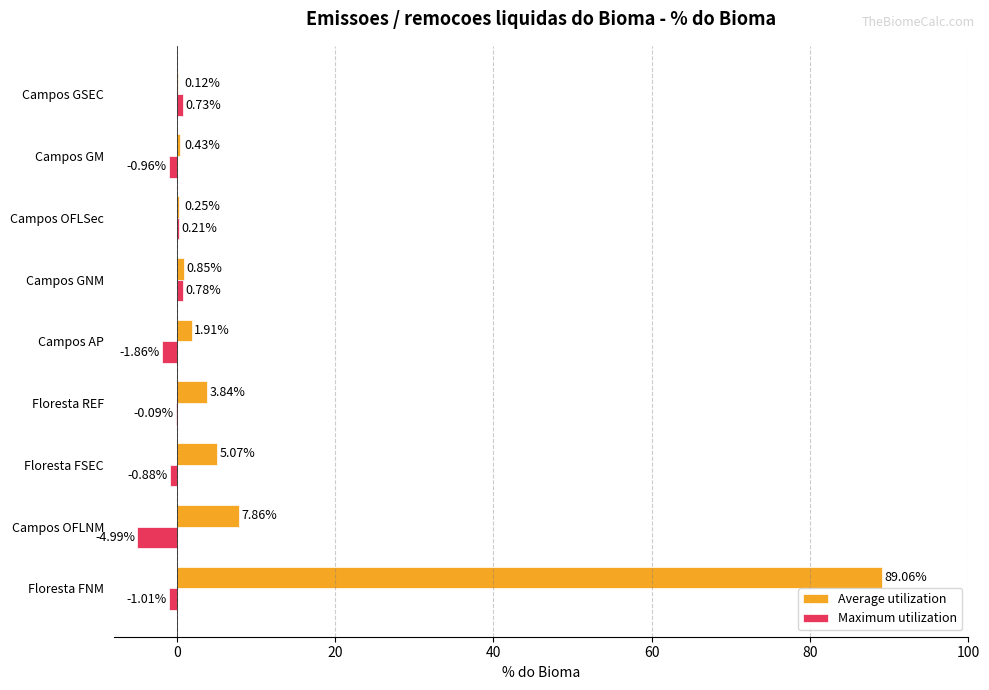

Which series has the largest total across all categories?

Average utilization